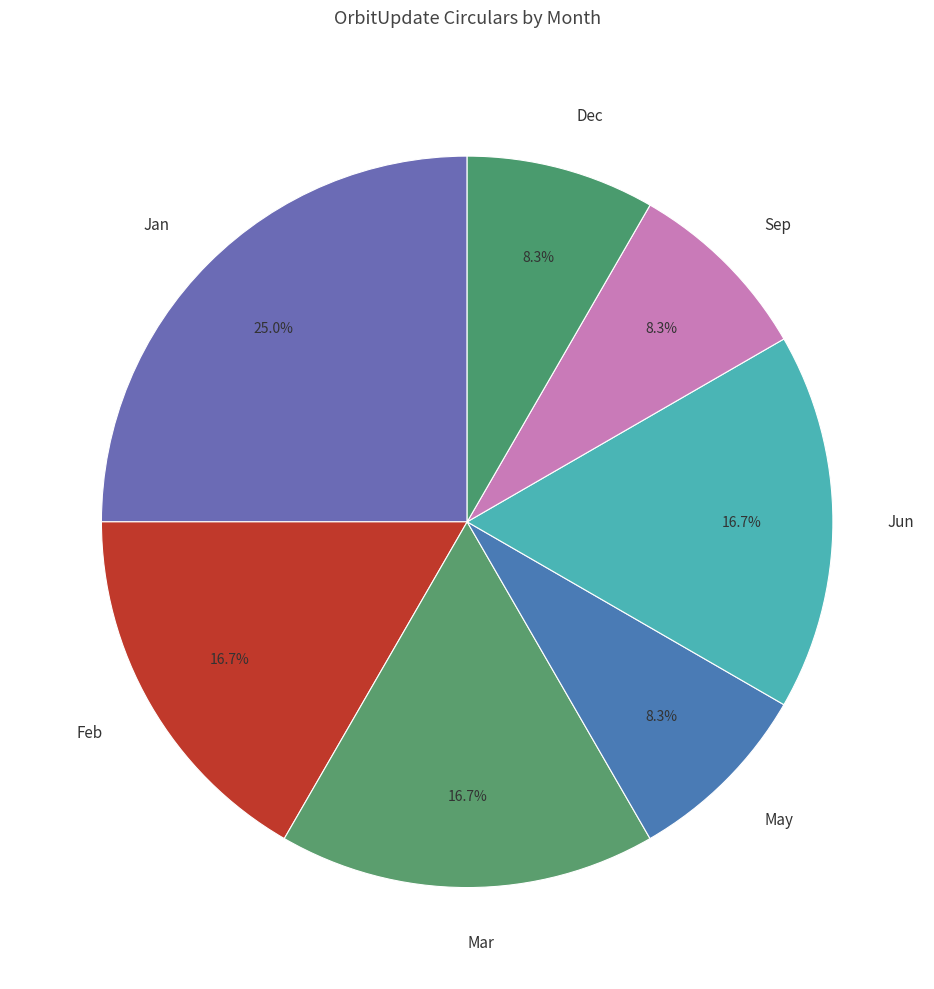

Does any single category account for the majority?

No